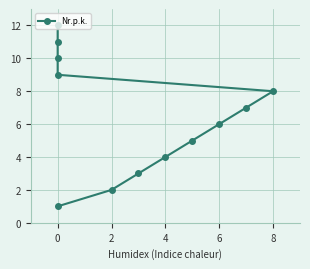

What is the change in value from 2 to 8?

+6